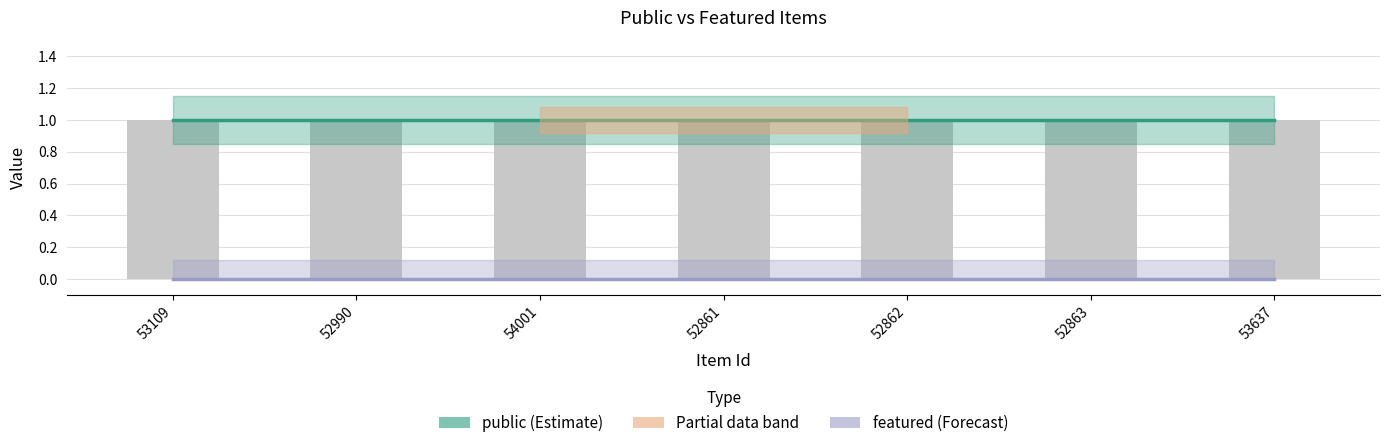

Is the value of featured at 52990 greater than the value of public at 52862?

No